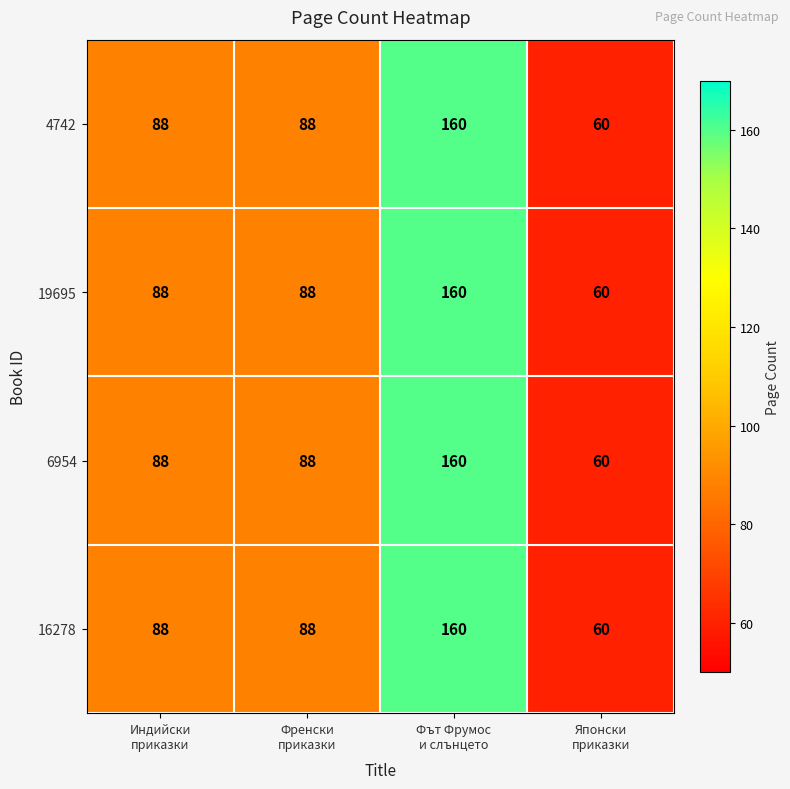

What is the difference between the maximum and second lowest values in the 4742 series?

72